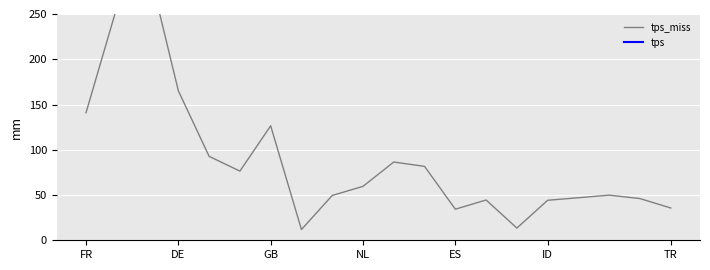

True or false: tps has more than 1 points higher than both neighbors.

False